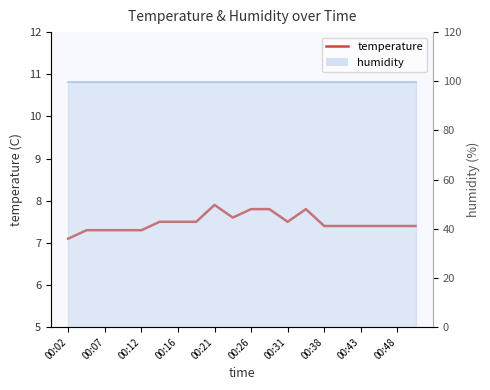

What position from the left is 00:16?

4